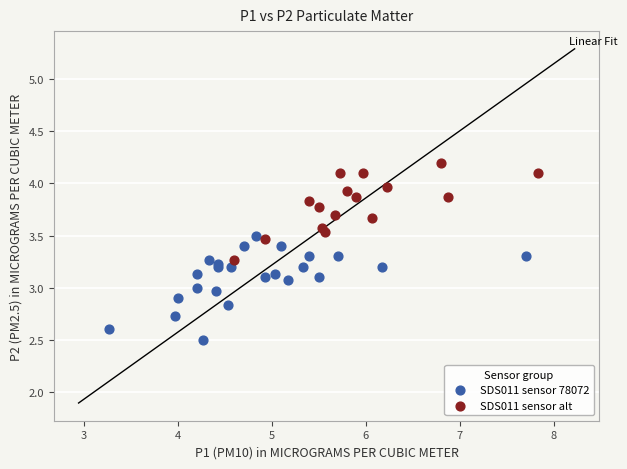

What are all the series names shown in the legend?

SDS011 sensor 78072, SDS011 sensor alt